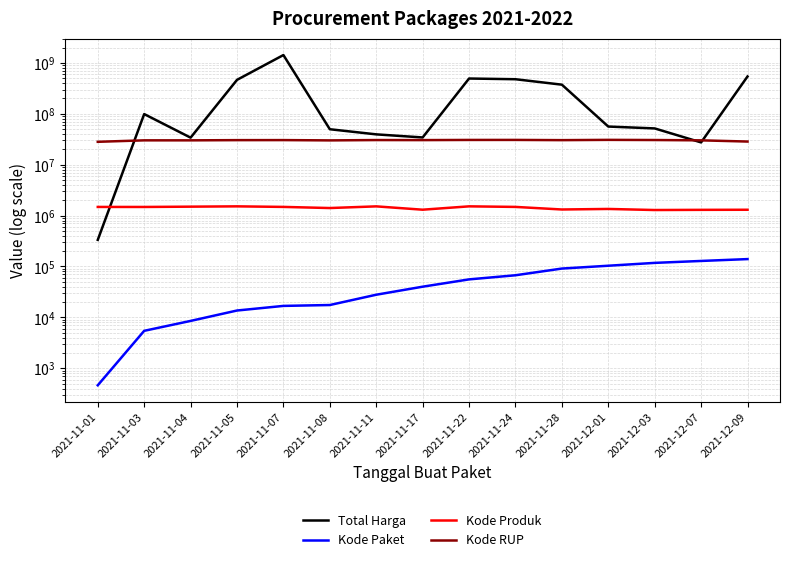

Where does the Kode RUP series first go above 30372232?

2021-11-07